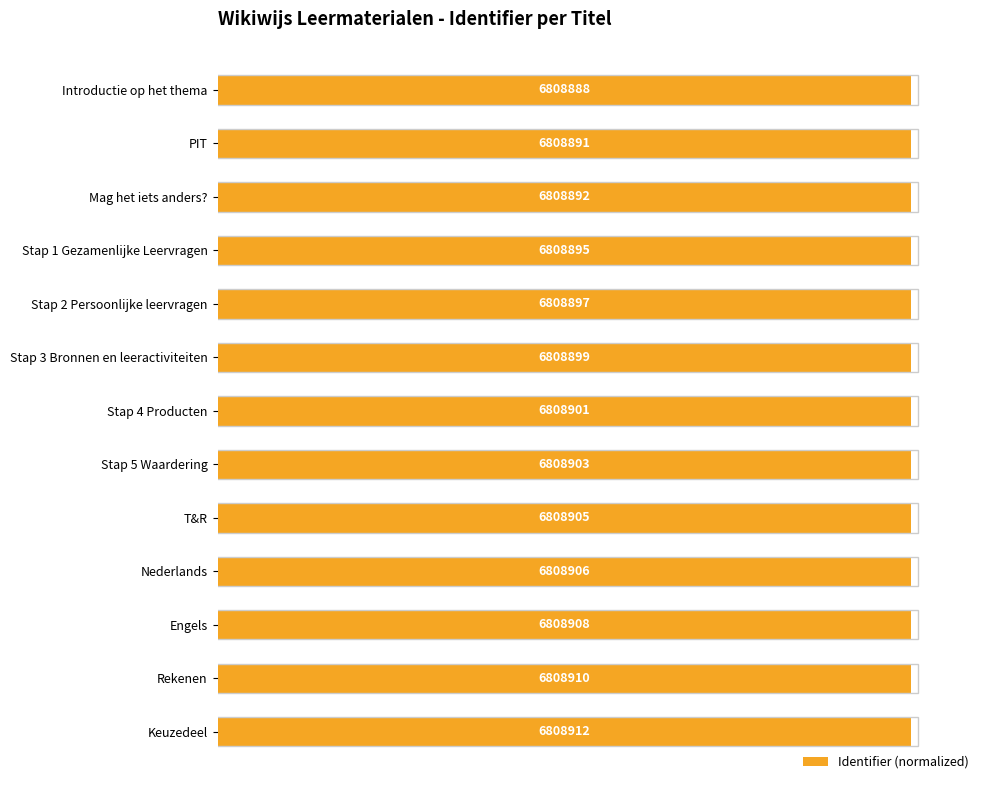

What is the value of the 5th bar from the left?

100.0